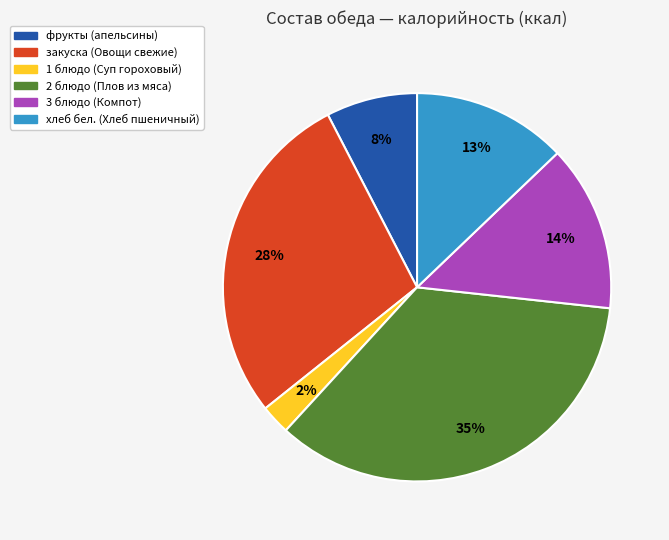

Rank the categories by value from highest to lowest.

2 блюдо (Плов из мяса), закуска (Овощи свежие), 3 блюдо (Компот), хлеб бел. (Хлеб пшеничный), фрукты (апельсины), 1 блюдо (Суп гороховый)